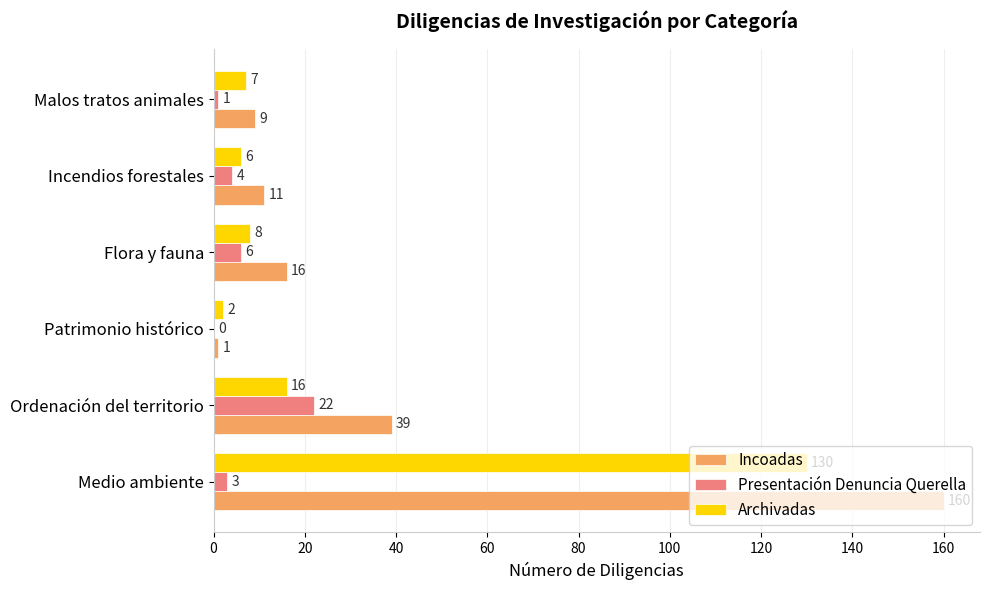

The Archivadas series shows 2 at Patrimonio histórico. True or false?

True